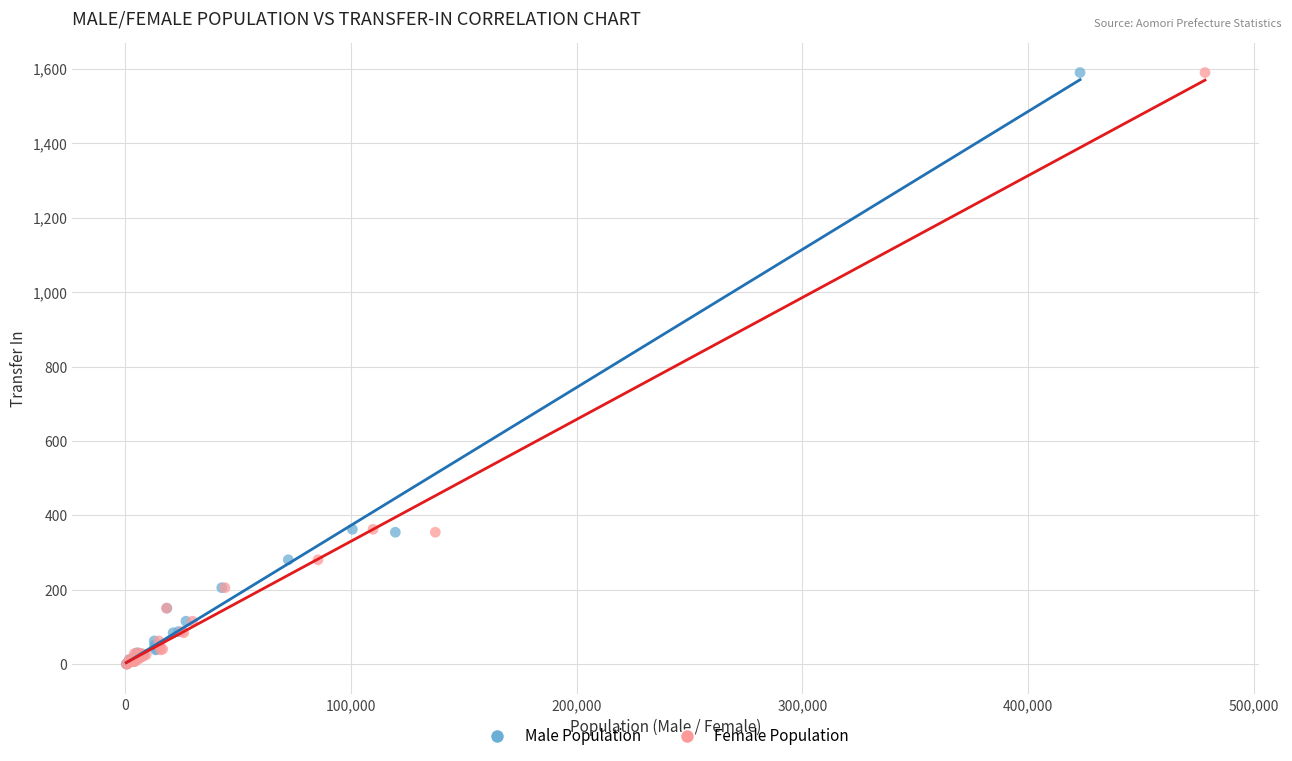

What are all the series names shown in the legend?

Male Population, Female Population